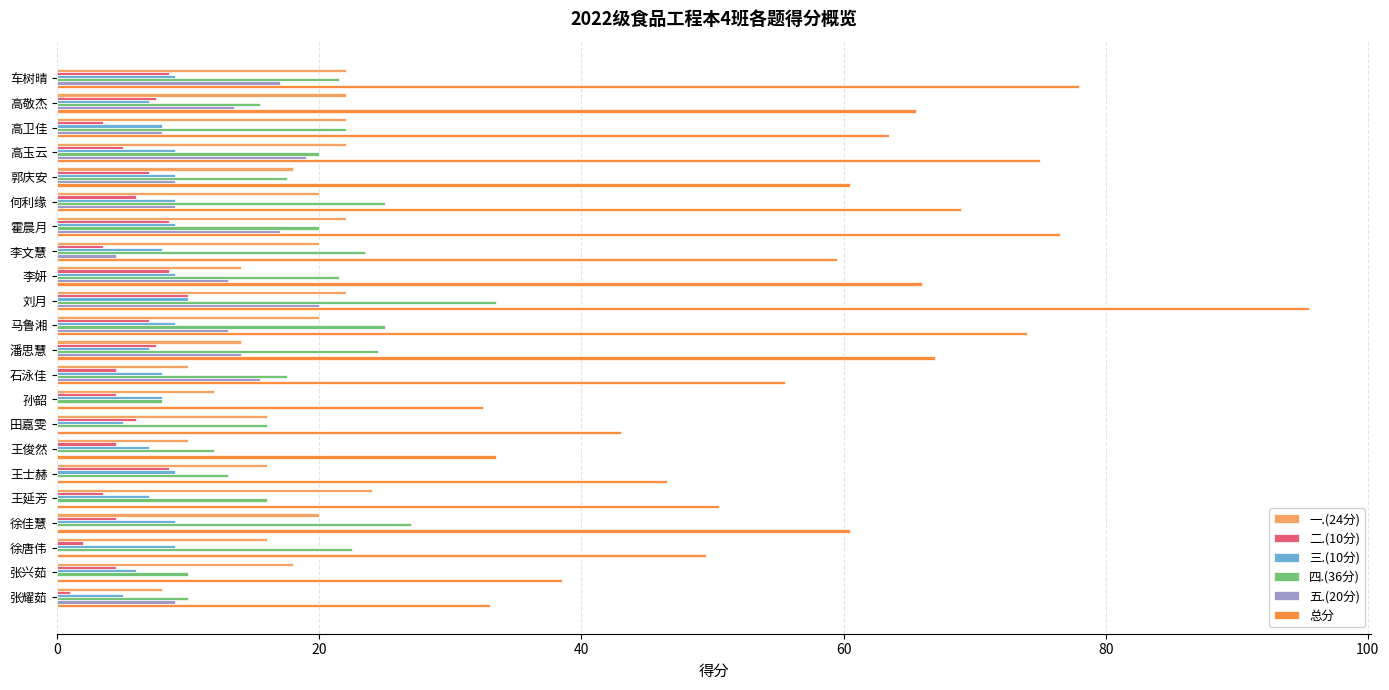

Between 高卫佳 and 霍晨月, which series saw the biggest shift?

总分